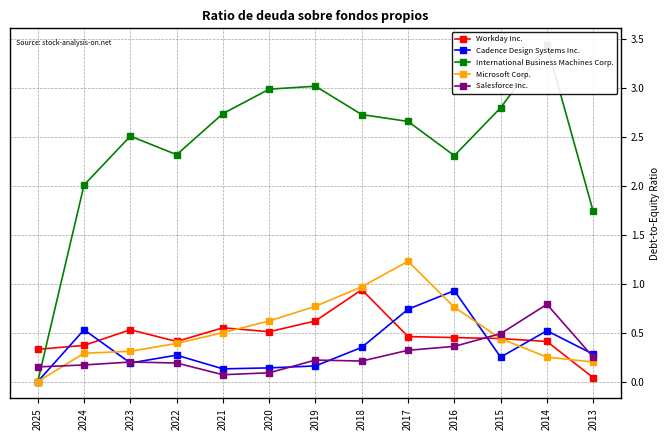

True or false: Microsoft Corp. has more than 2 points higher than both neighbors.

False